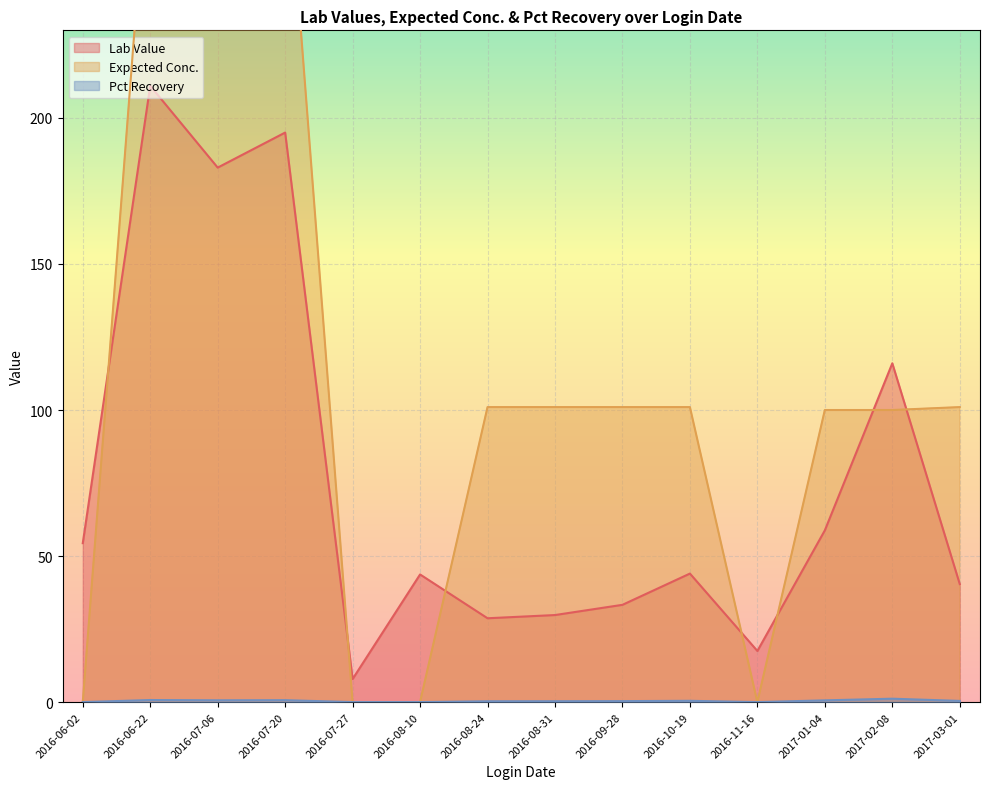

What is the sum of all Lab Value values?

1063.5